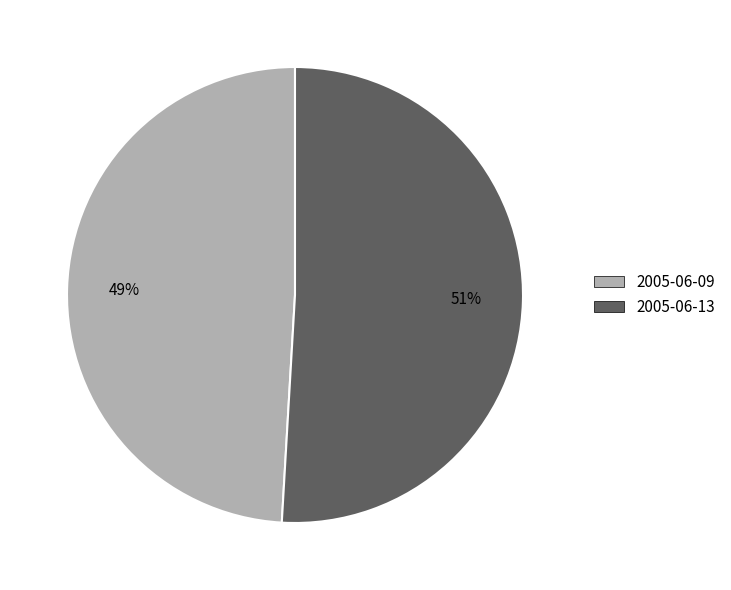

Between 2005-06-09 and 2005-06-13, which is larger?

2005-06-13